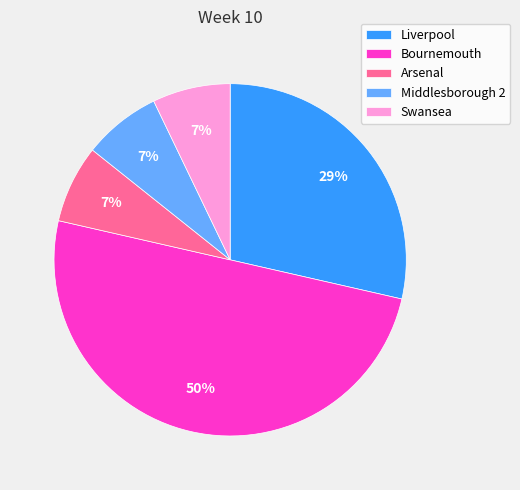

Does Middlesborough 2 represent more than half of the total?

No